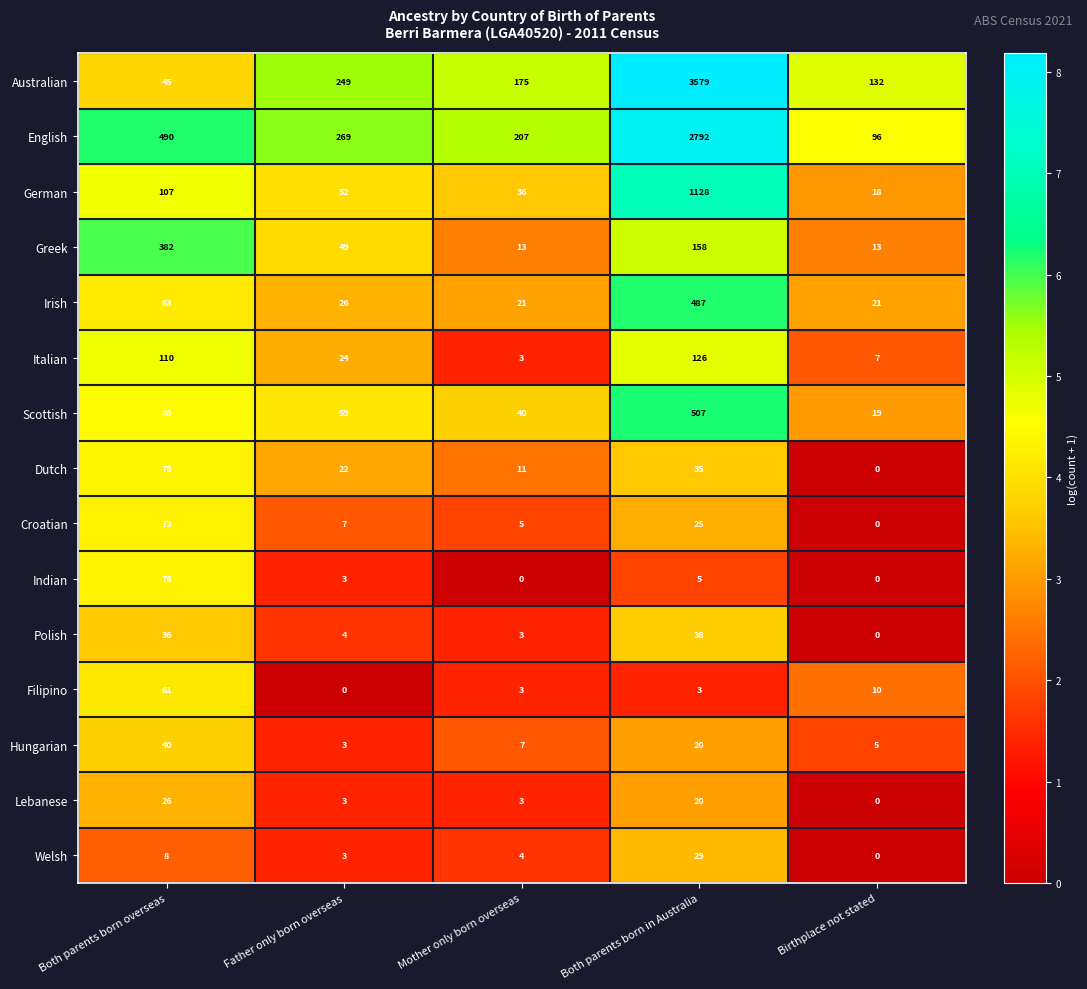

What is the average value of the Polish series?

16